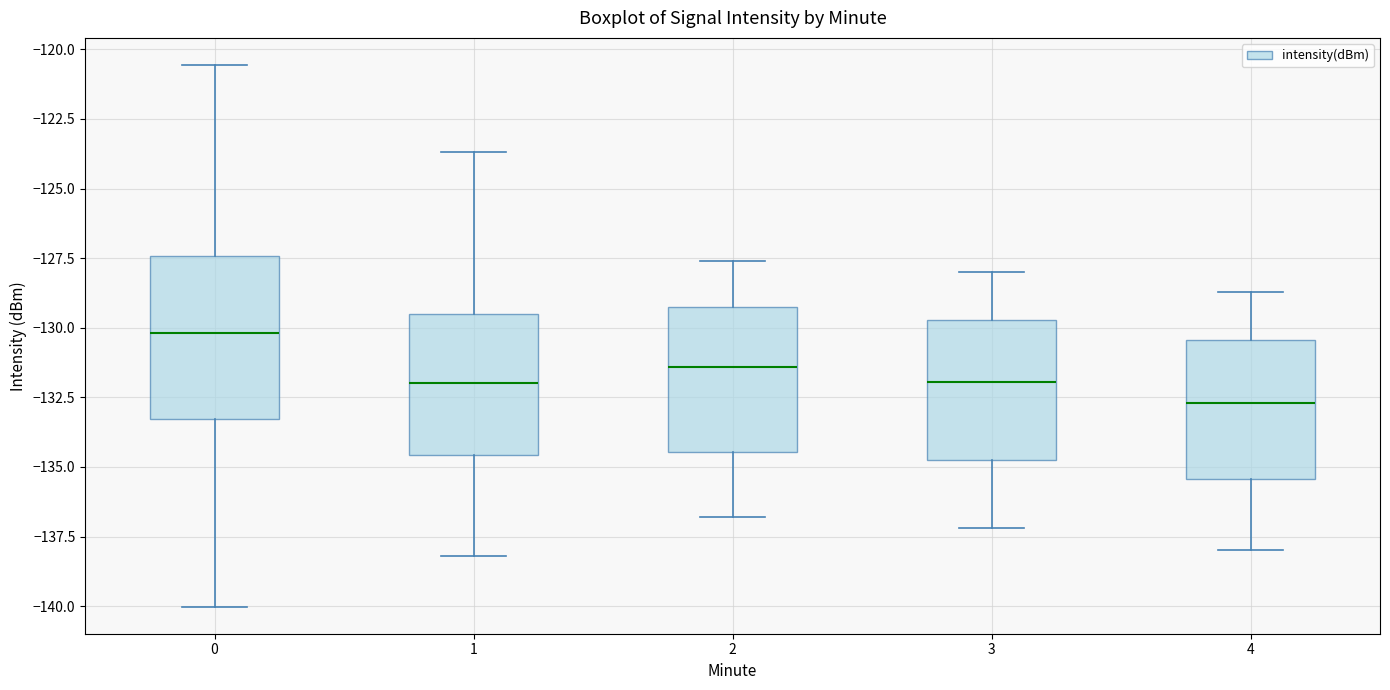

Comparing the boxes themselves (not the whiskers), which one is the tallest?

0